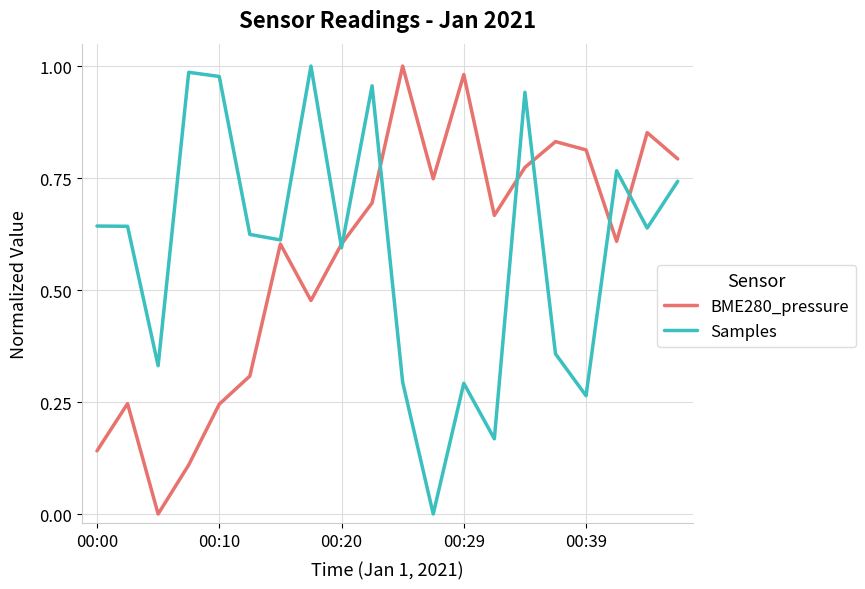

What is the sum of all BME280_pressure values?

11.5